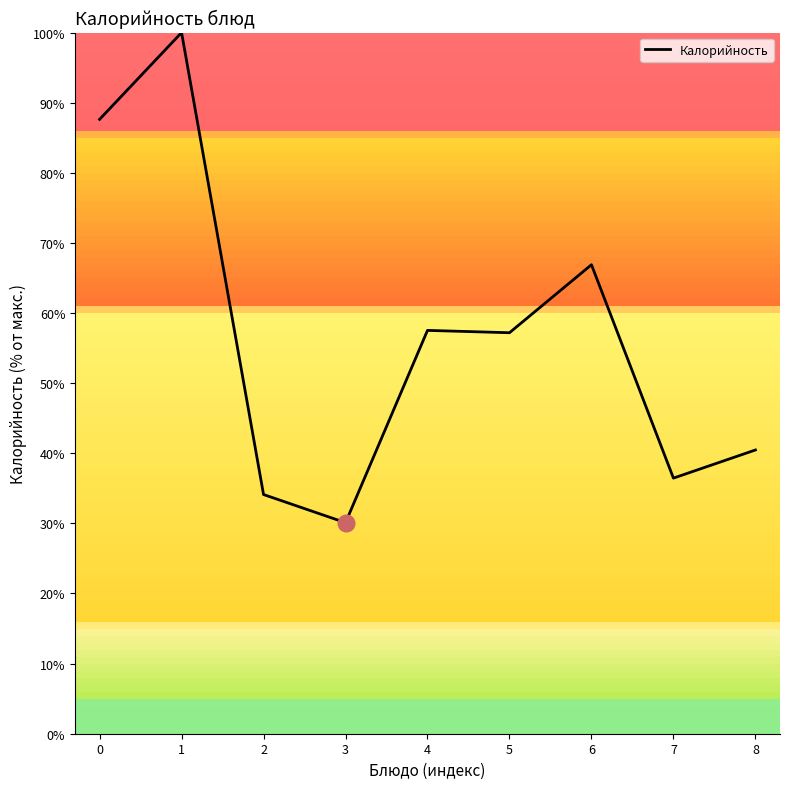

What is the change in value from 1 to 7?

-63.5